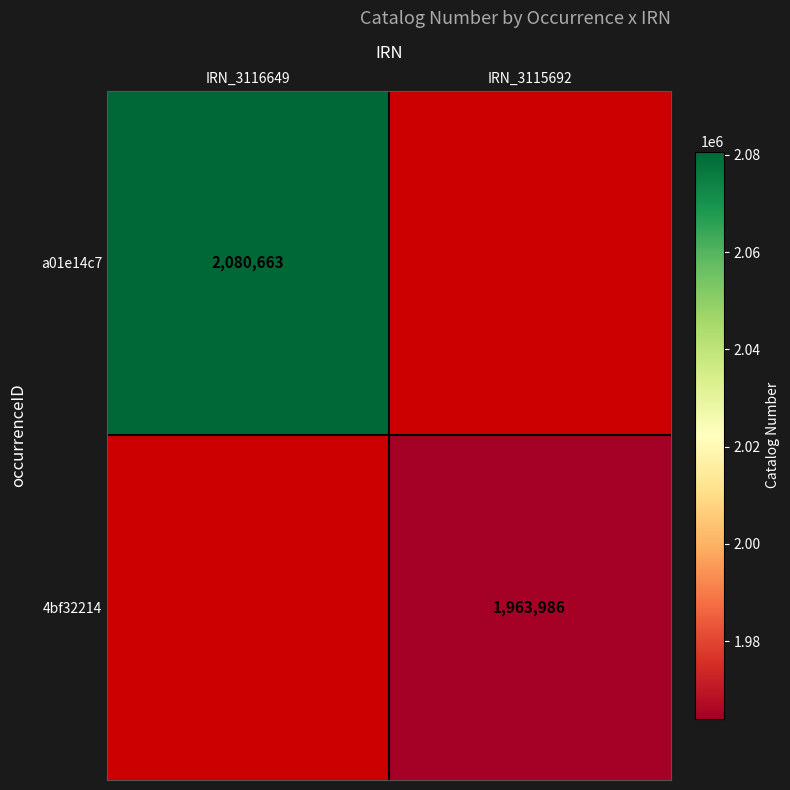

The 4bf32214 series shows 1963986 at IRN_3115692. True or false?

True